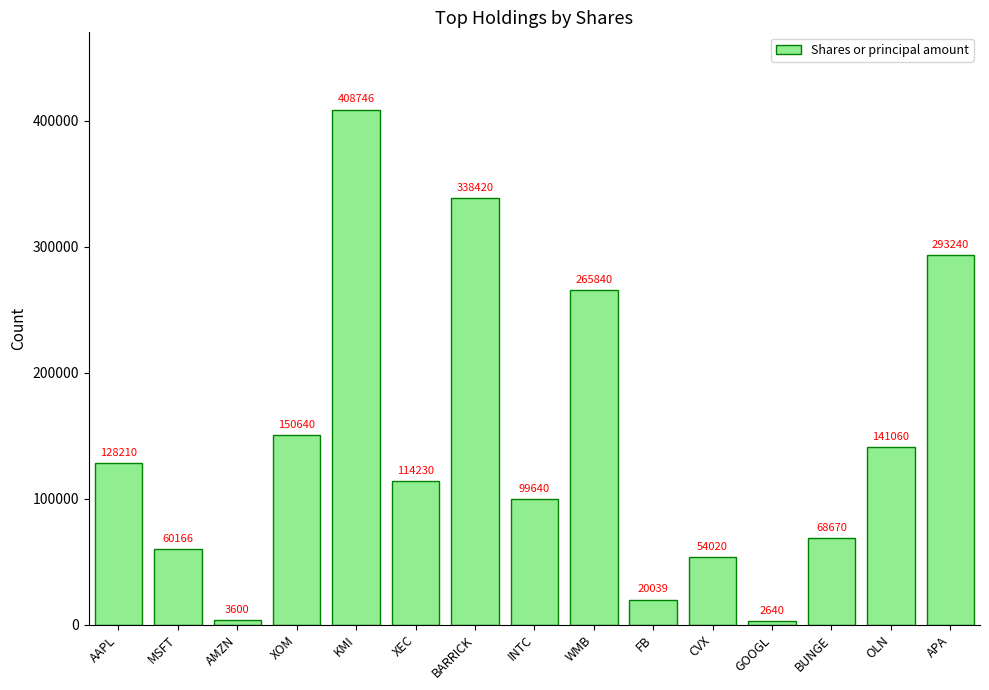

What is the average value?

143277